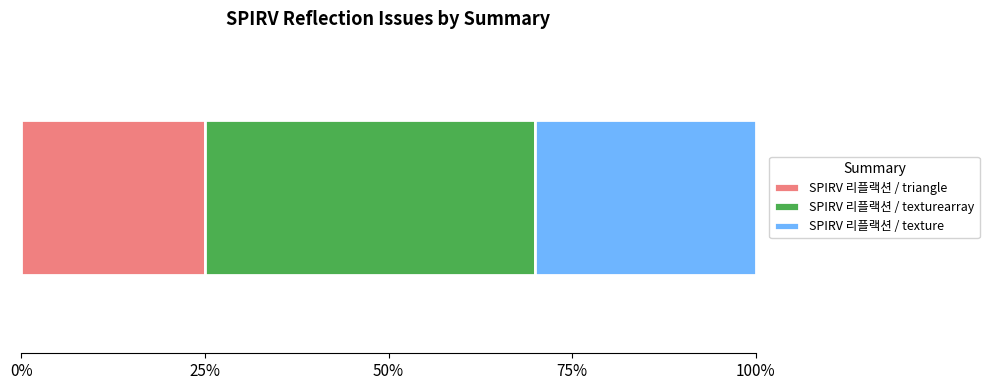

What are all the series names shown in the legend?

SPIRV 리플랙션 / triangle, SPIRV 리플랙션 / texturearray, SPIRV 리플랙션 / texture